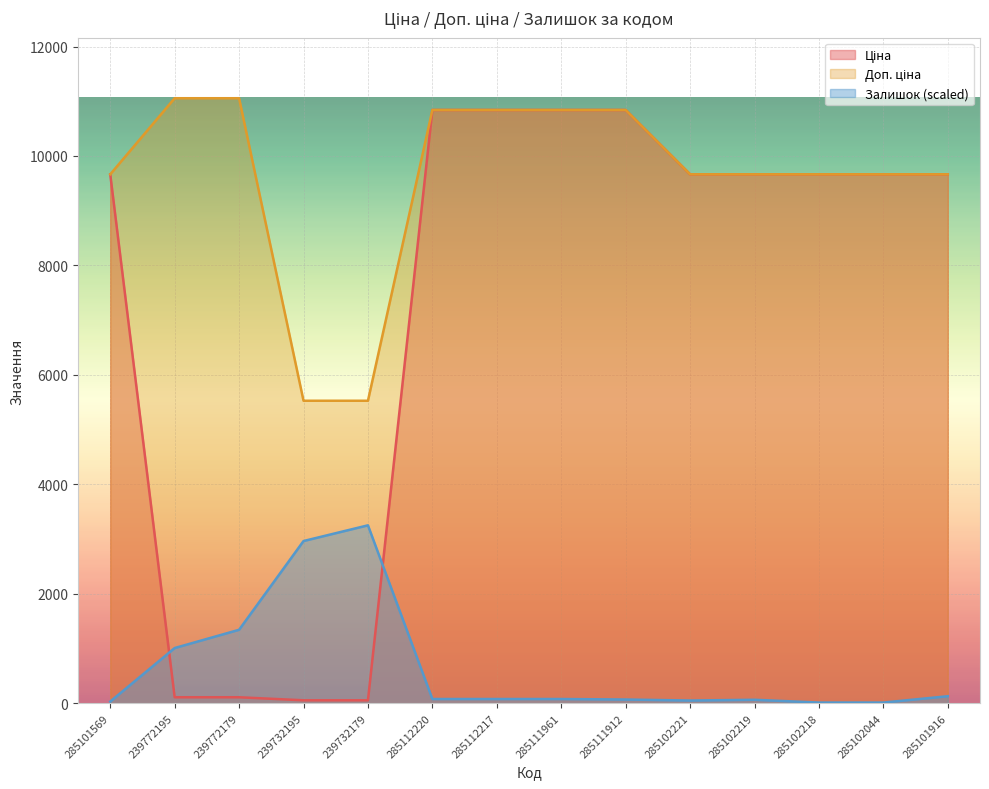

Which series has the largest range (max minus min)?

Ціна